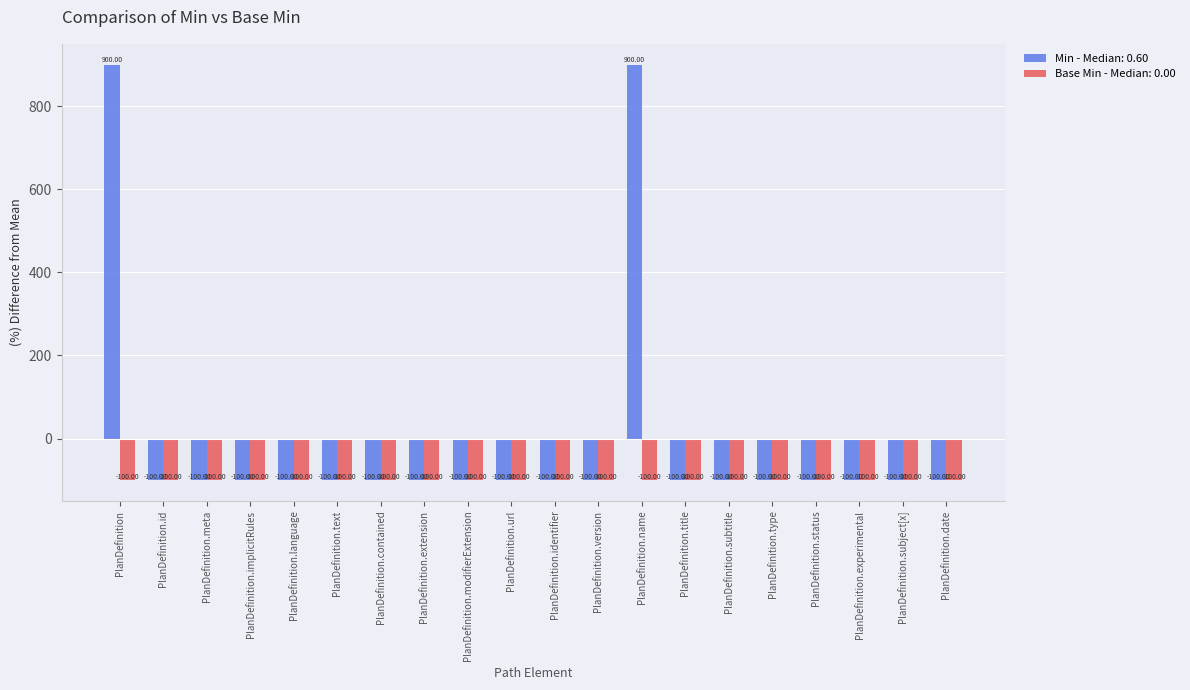

What is the label of the 8th bar from the left?

PlanDefinition.extension